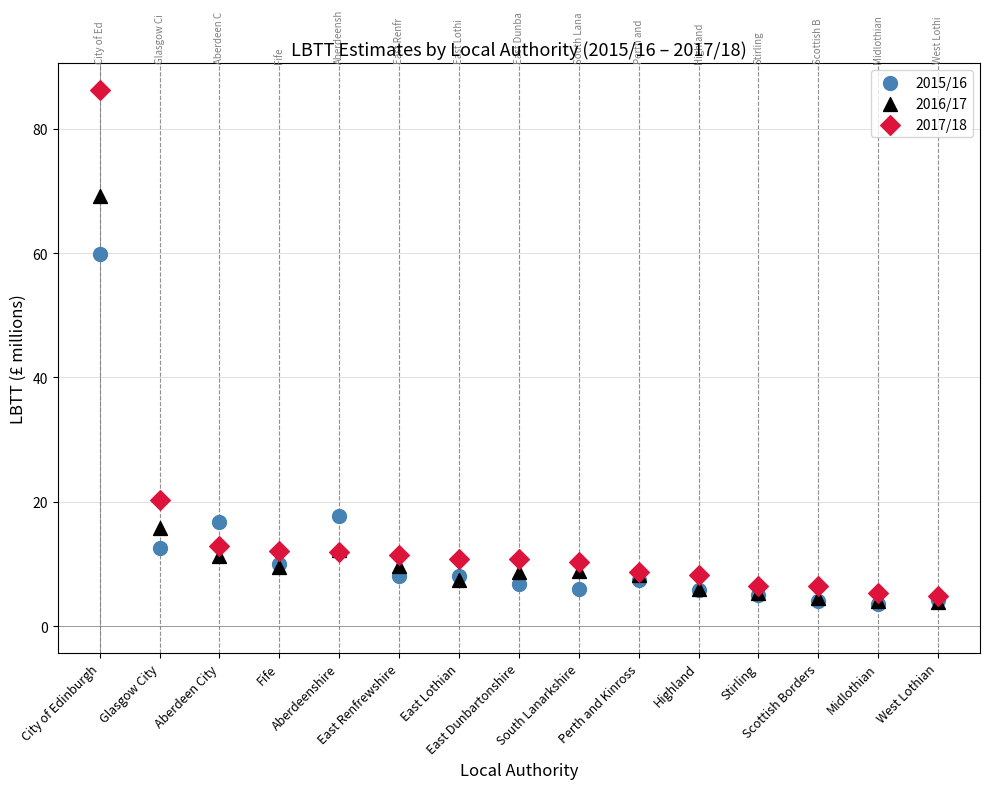

Across all series, what Y value is closest to 44?

59.8